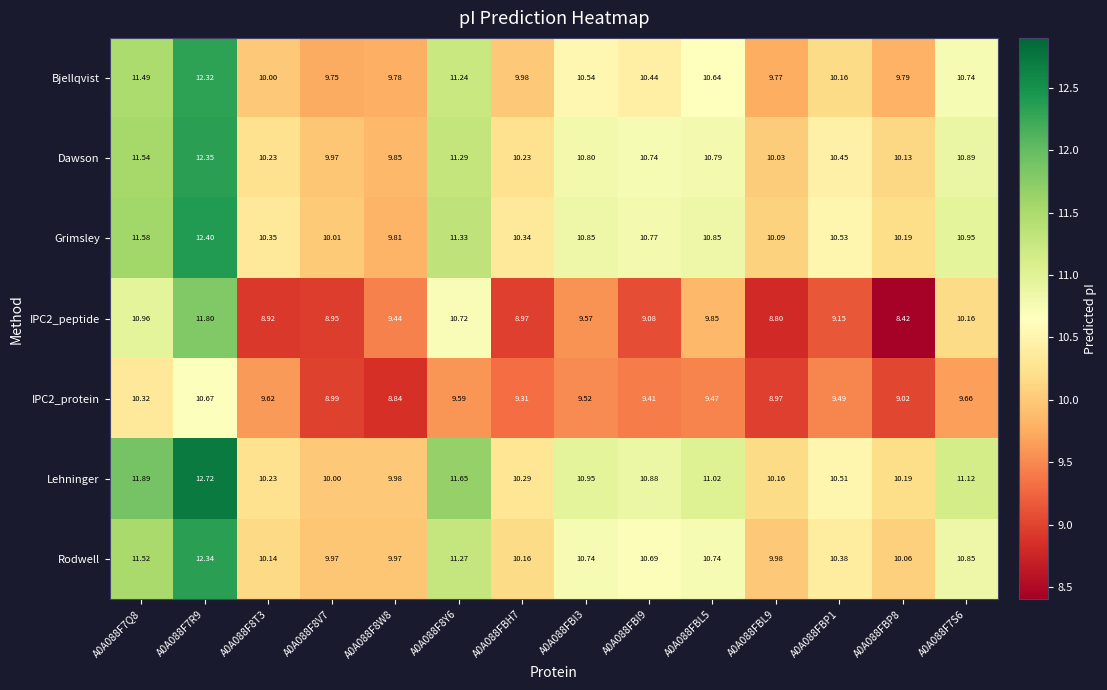

Is the value of IPC2_protein at A0A088F7Q8 greater than the value of Grimsley at A0A088F8W8?

Yes